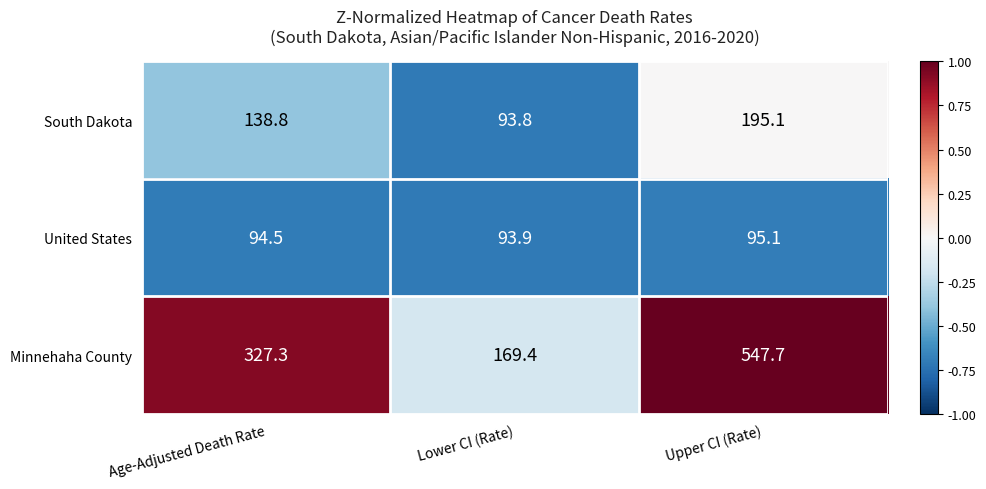

List the series in order of their peak value, highest first.

Minnehaha County, South Dakota, United States